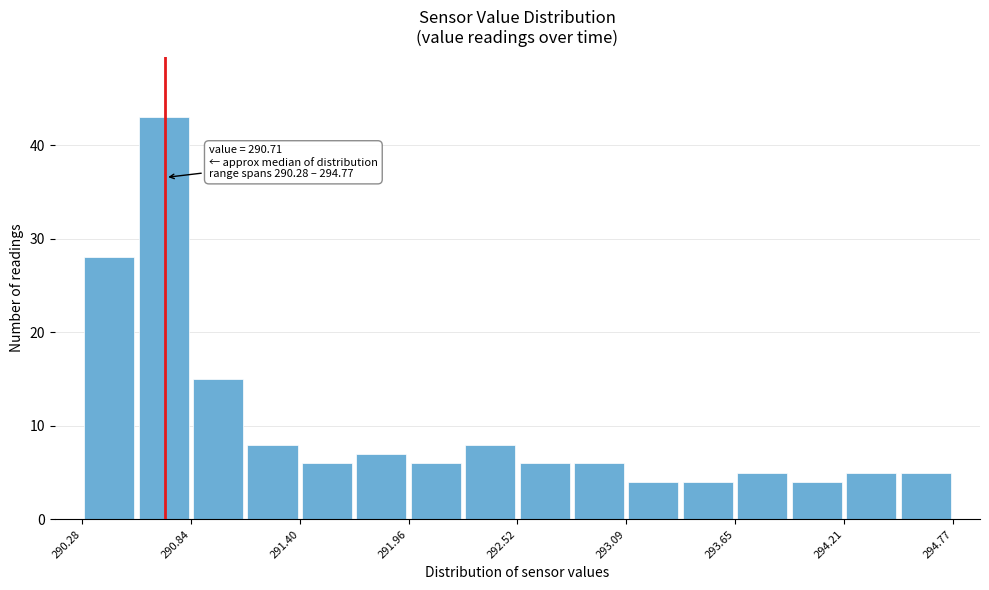

Read against the x-axis, roughly where is the centre of the tallest bar?

290.7